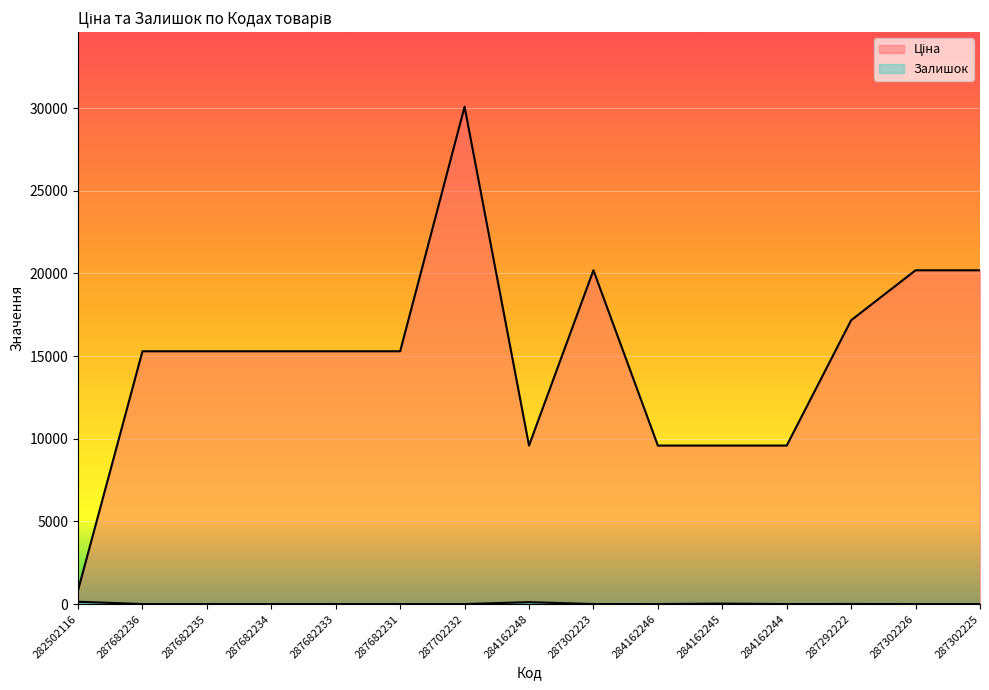

Where is Ціна nearest to the value 15452?

287682236